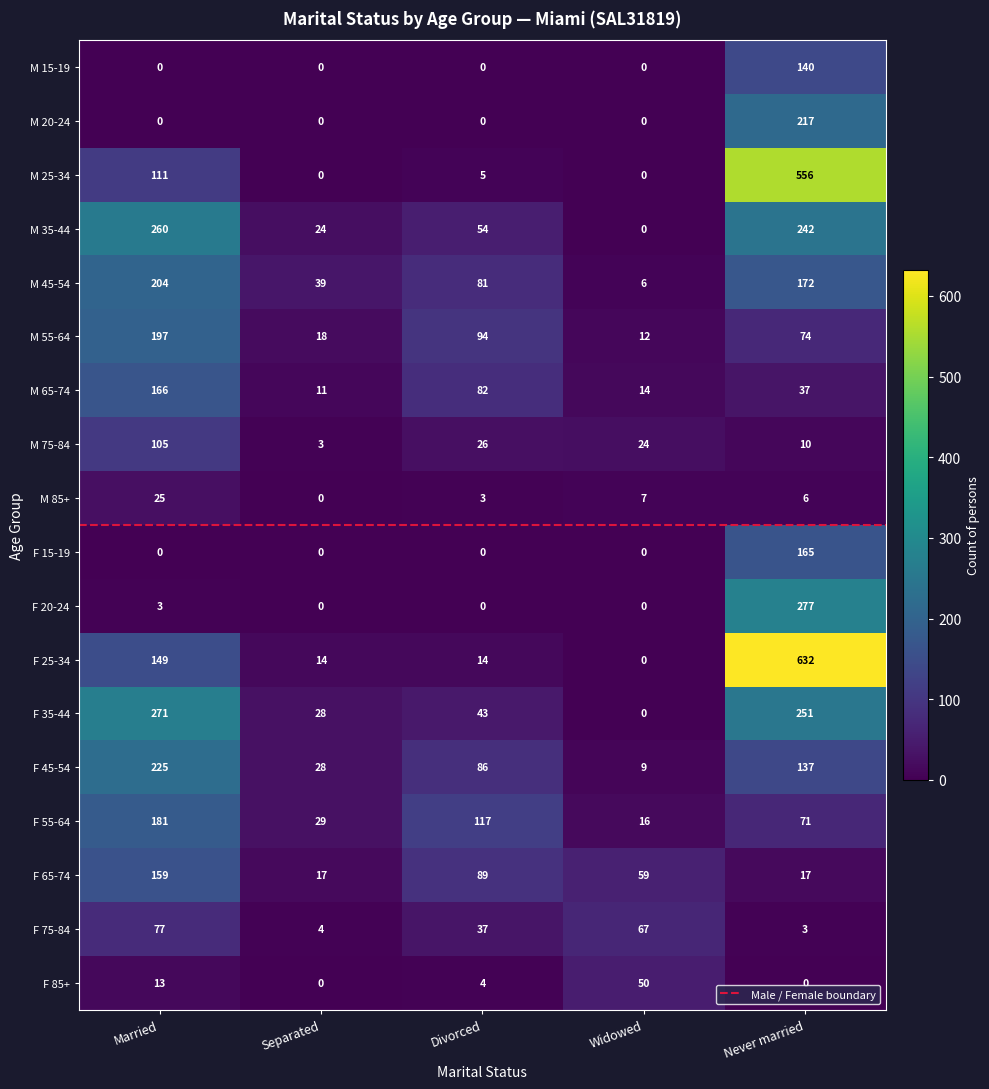

Where does the F 35-44 series first go above 43?

Married